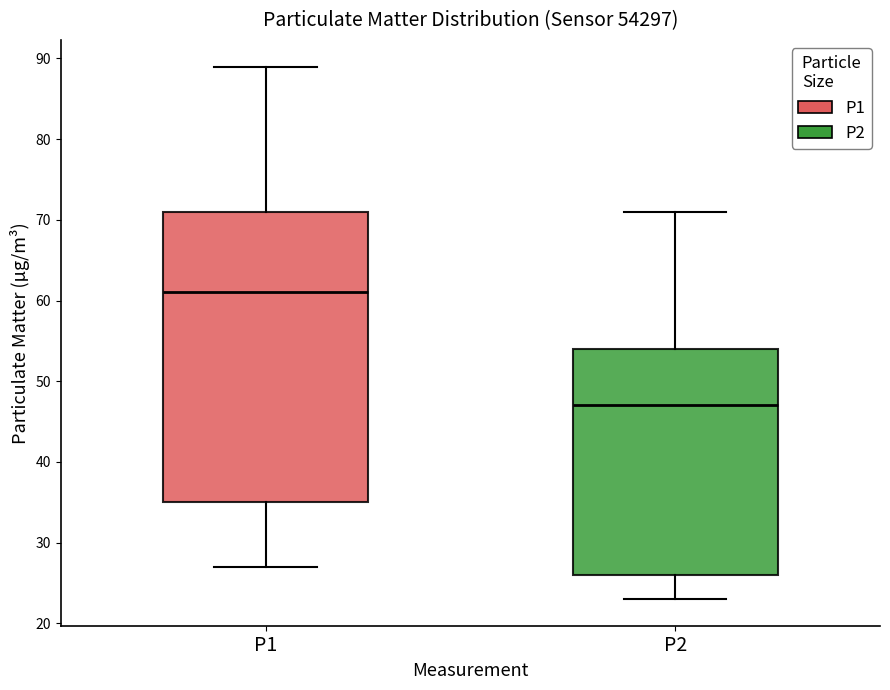

Reading left to right, transcribe this box plot: for each box, give where its median line is, the range the box spans, and where its two whiskers end, as read against the y-axis. The values are not printed on the chart, so give them approximately, as read against the axis.

P1: median 61, box 35 to 71, whiskers 27 to 89
P2: median 47, box 26 to 54, whiskers 23 to 71